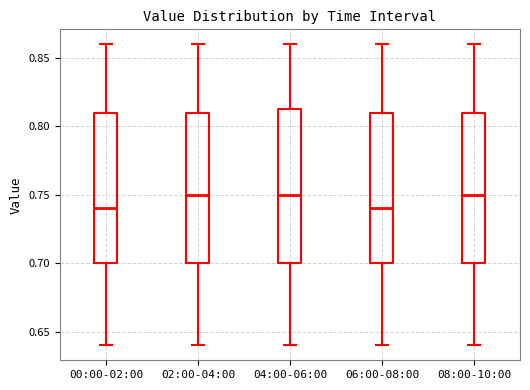

Reading left to right, read every box against the y-axis: the position of its median line, the range the box covers, and the ends of its whiskers. The values are not printed on the chart, so give them approximately, as read against the axis.

00:00-02:00: median 0.740, box 0.700 to 0.810, whiskers 0.640 to 0.860
02:00-04:00: median 0.750, box 0.700 to 0.810, whiskers 0.640 to 0.860
04:00-06:00: median 0.750, box 0.700 to 0.815, whiskers 0.640 to 0.860
06:00-08:00: median 0.740, box 0.700 to 0.810, whiskers 0.640 to 0.860
08:00-10:00: median 0.750, box 0.700 to 0.810, whiskers 0.640 to 0.860